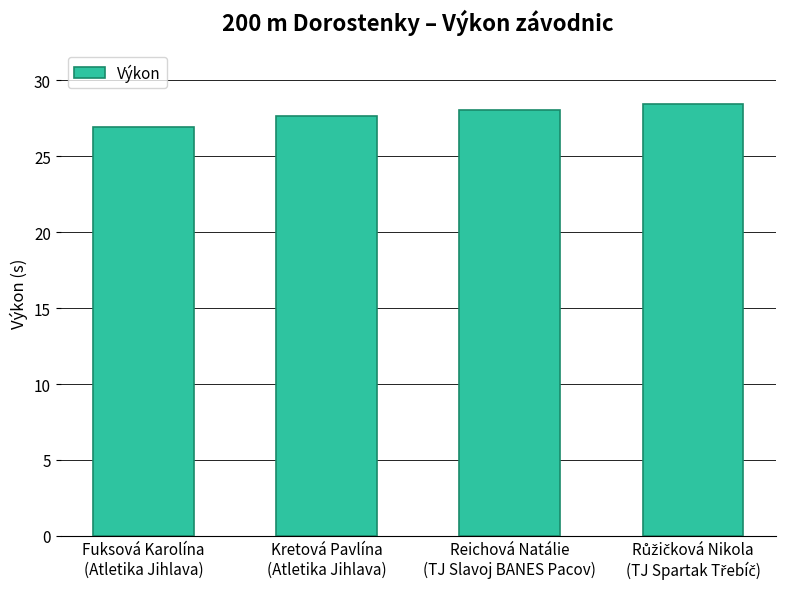

What is the change in value from Fuksová Karolína
(Atletika Jihlava) to Kretová Pavlína
(Atletika Jihlava)?

+0.7